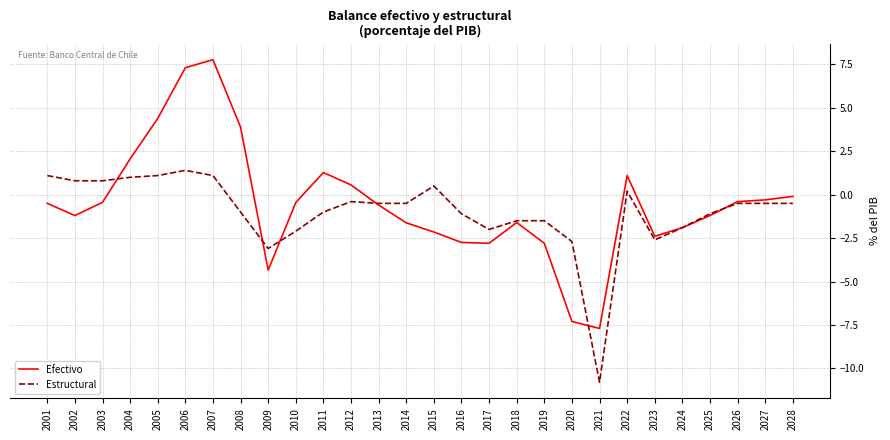

The Estructural series shows -2.7 at 2020. True or false?

True